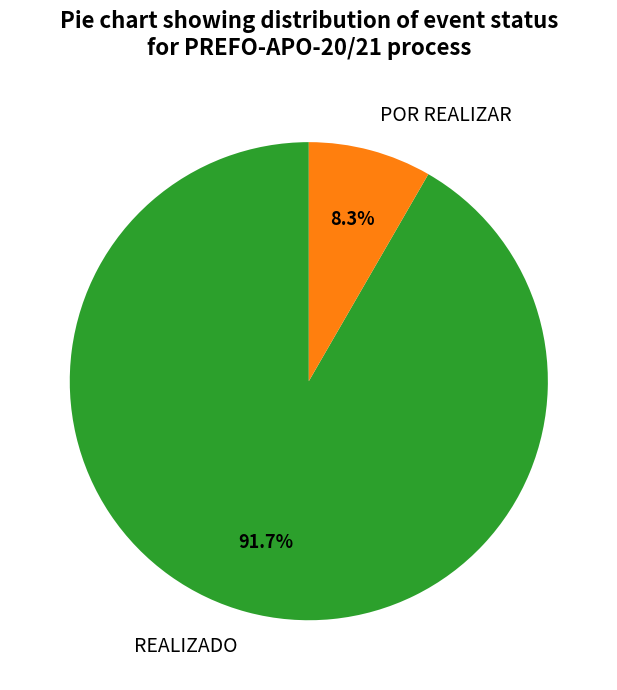

To the nearest percent, what is the combined percentage of REALIZADO and POR REALIZAR?

100%